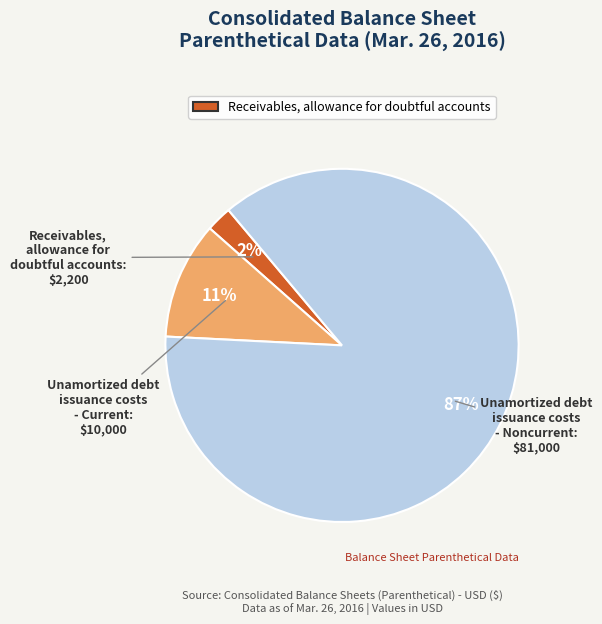

To the nearest percent, what is the average slice percentage?

33%